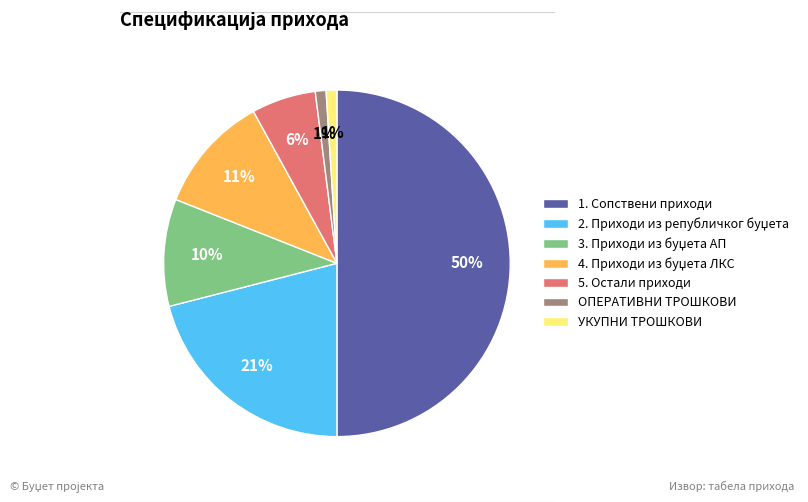

To the nearest percent, what percentage of the pie is 5. Остали приходи?

6%